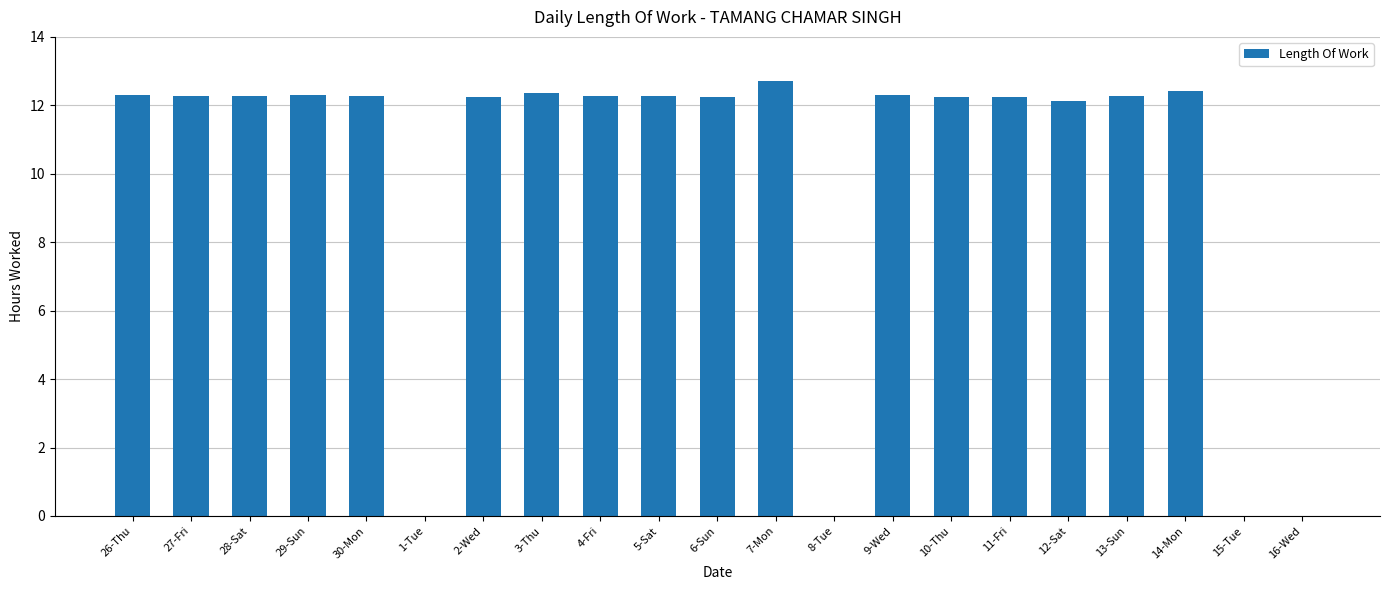

What is the sum of all values?

209.1